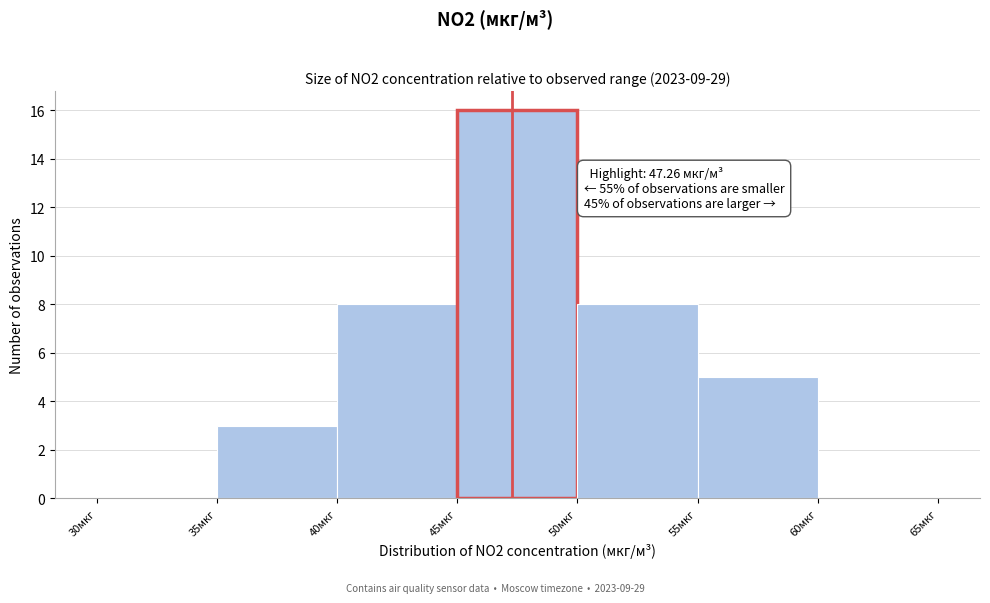

Over which range of the x-axis is the bar tallest?

45 to 50